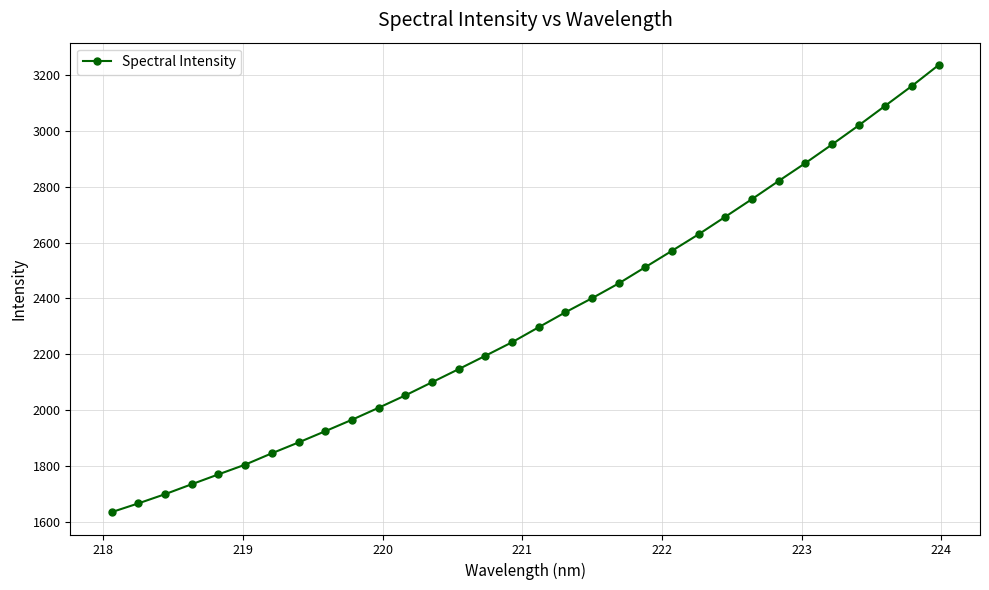

What is the sum of all values?

74498.7